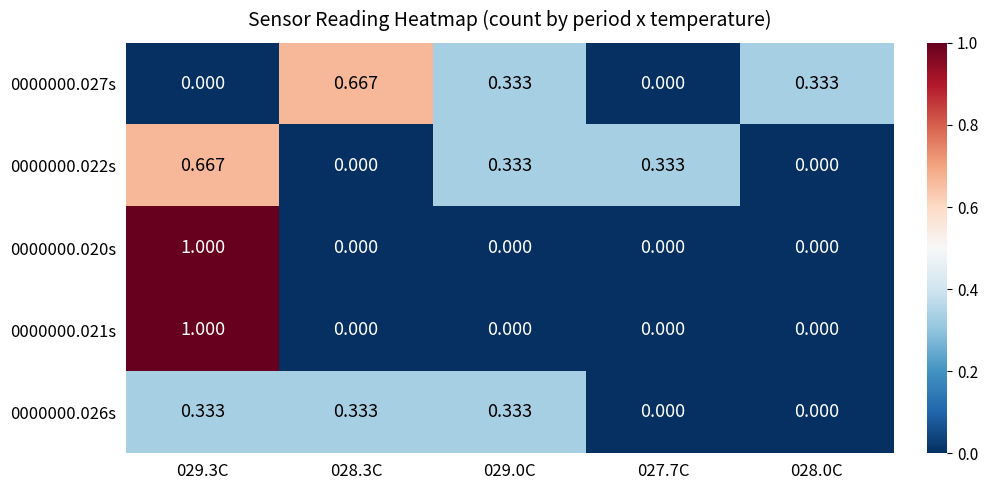

Is the value of 0000000.020s at 029.3C greater than the value of 0000000.021s at 027.7C?

Yes